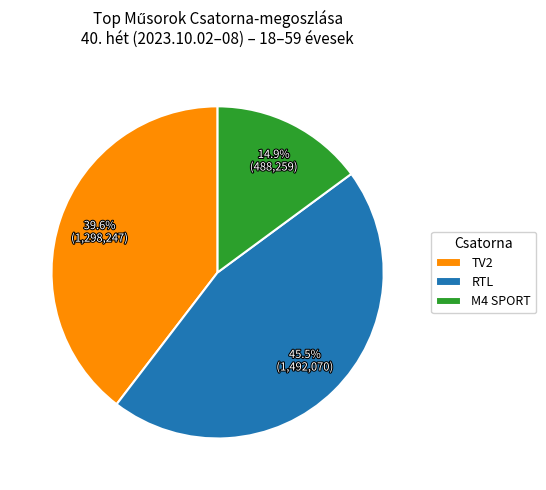

Is M4 SPORT the majority of the pie?

No